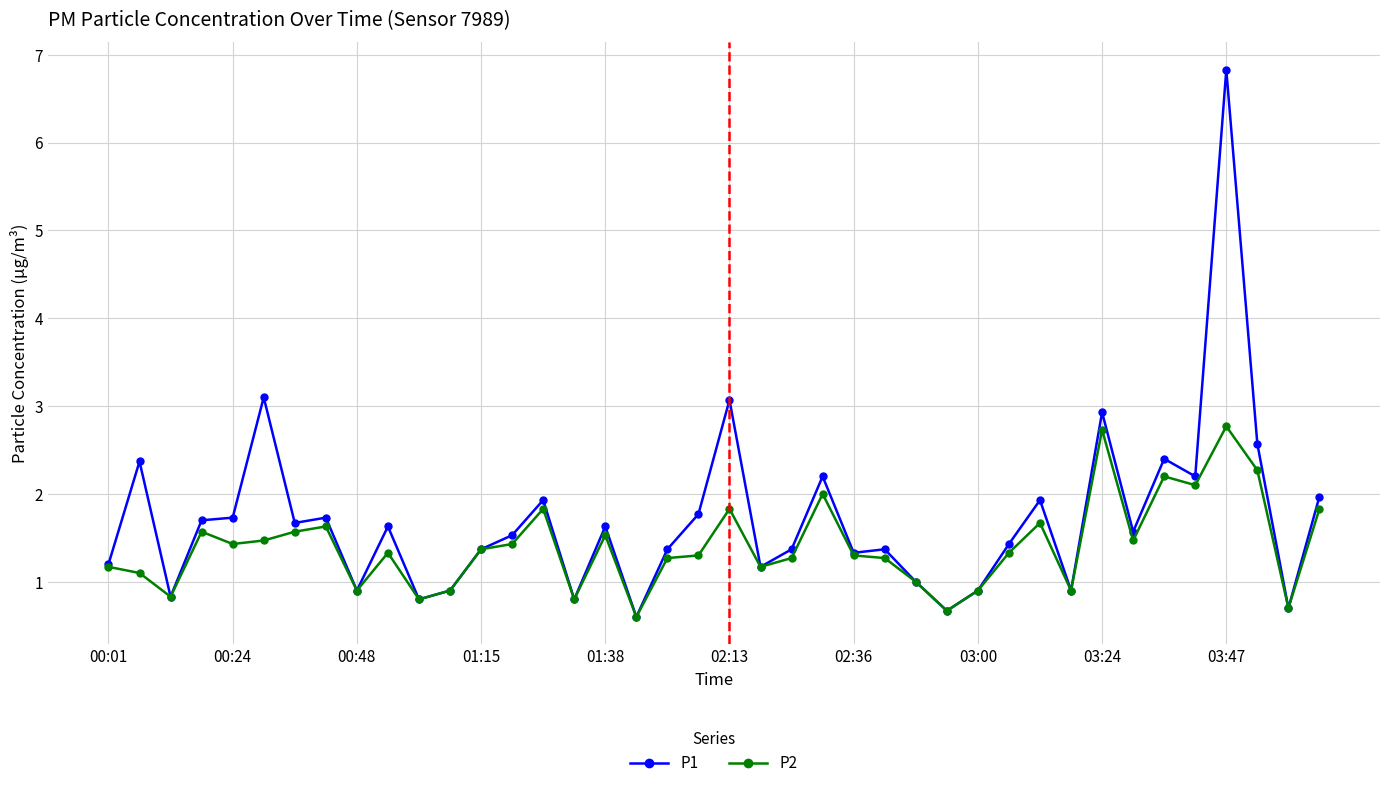

What is the value of the P2 point at the 3rd from the left?

0.8